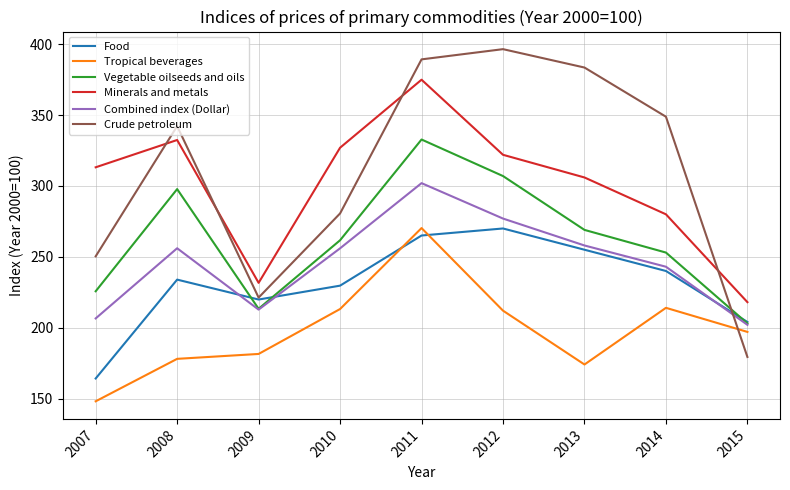

Between 2007 and 2010, which series saw the biggest shift?

Food